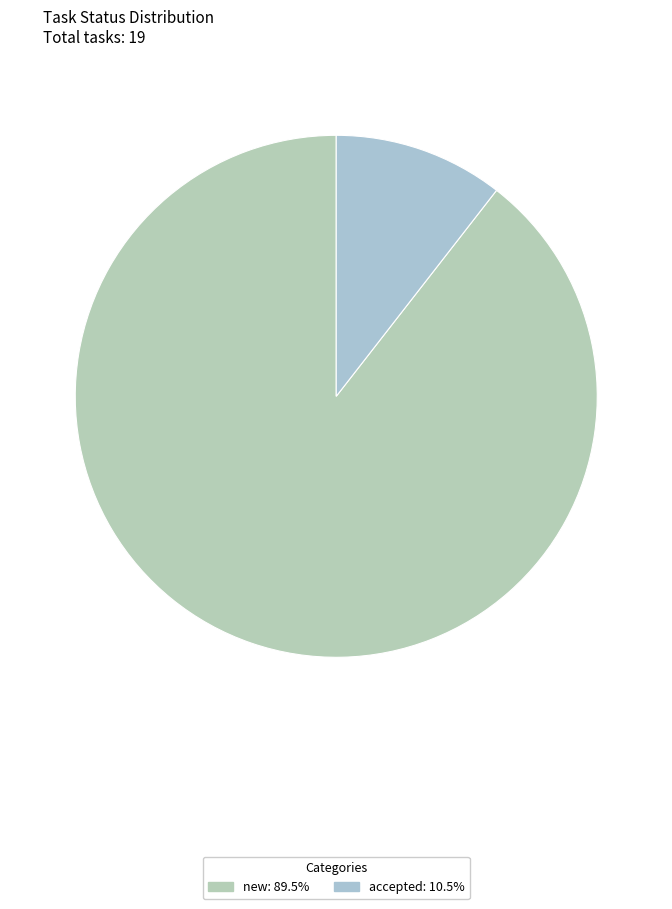

Which slice is the smallest?

accepted